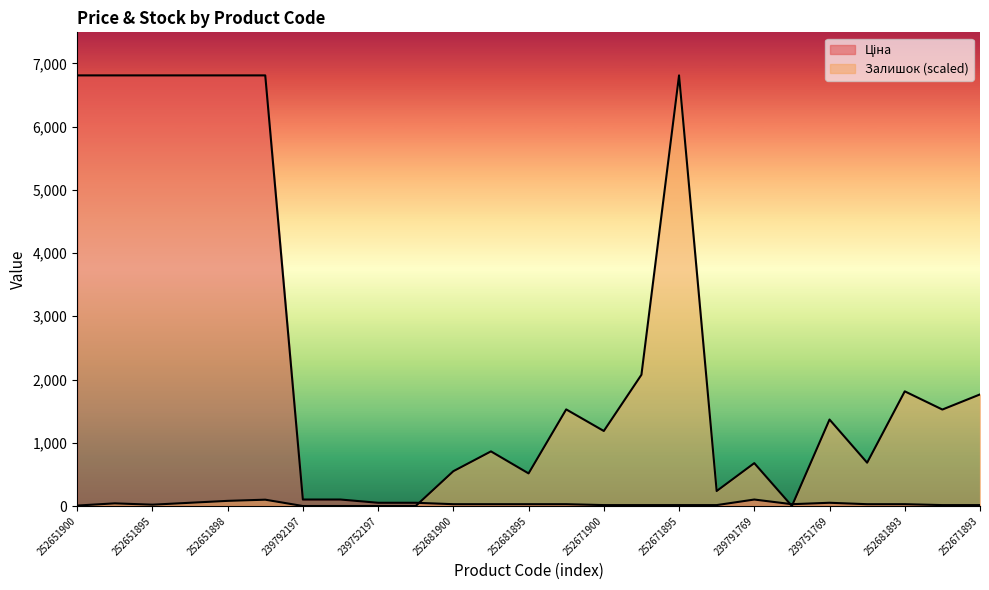

Is it true that Ціна equals 25.5 at 252671895?

False